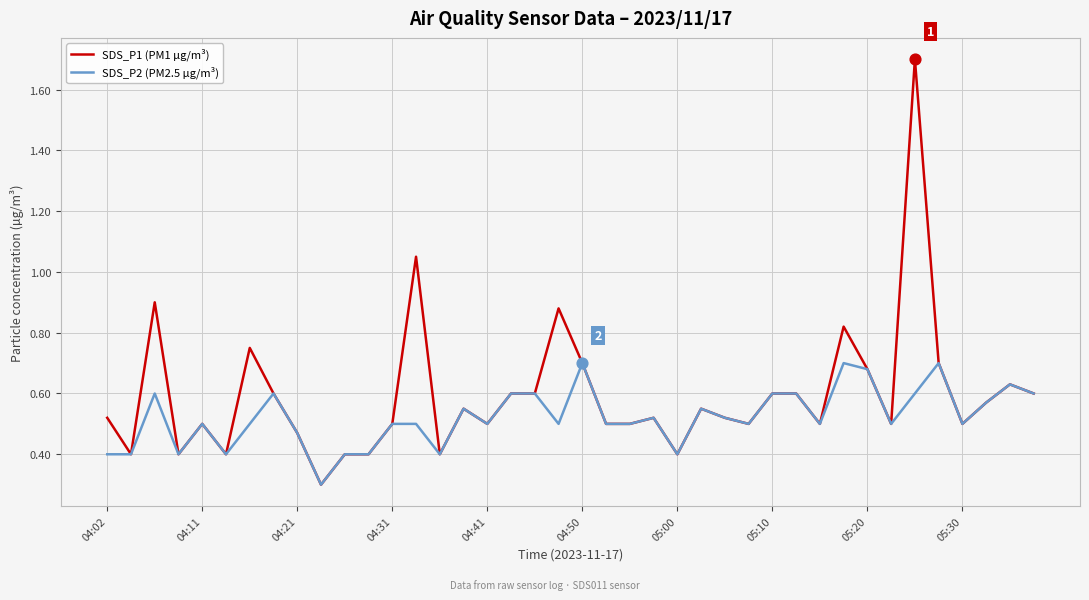

Which series has the largest range (max minus min)?

SDS_P1 (PM1 µg/m³)